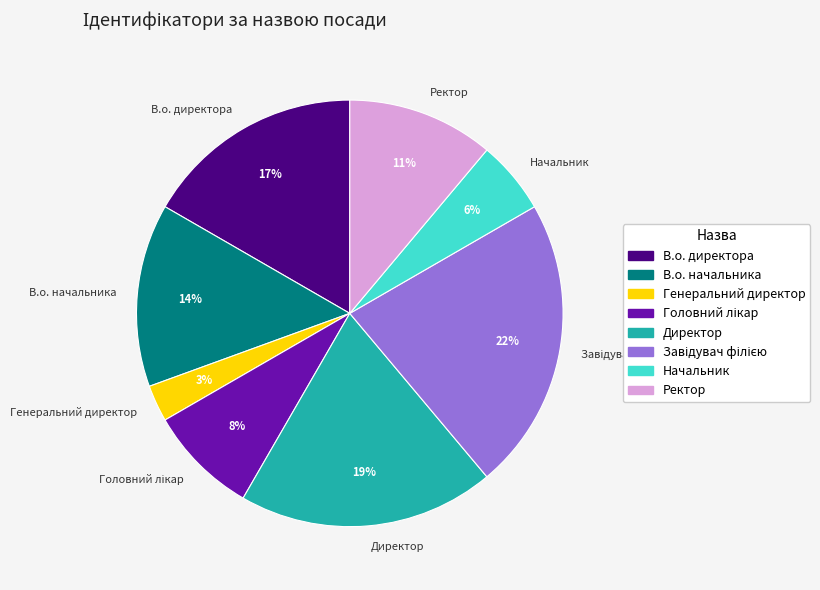

What is the smallest slice in the pie chart?

Генеральний директор